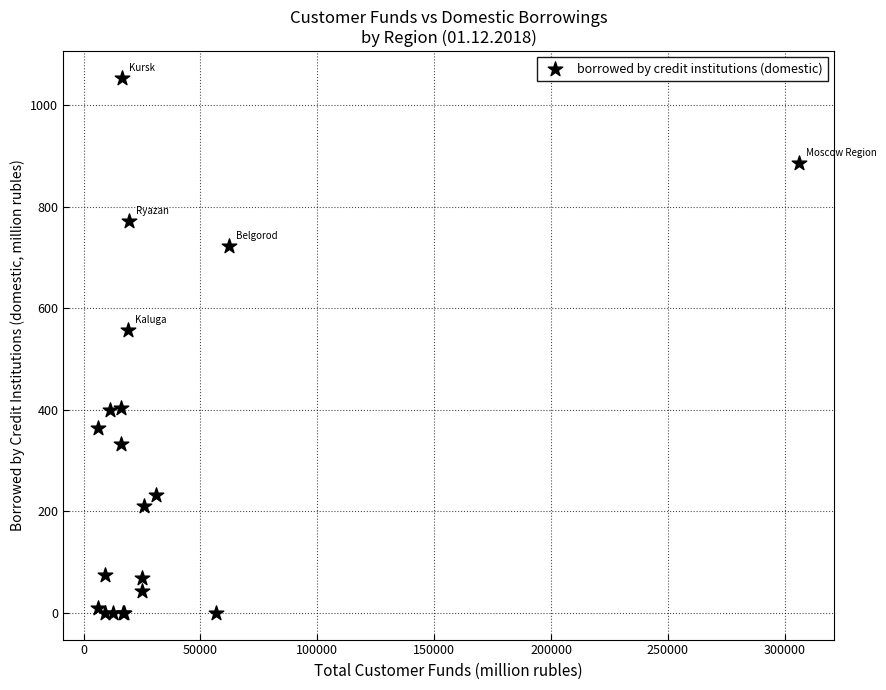

What Y value in the scatter plot is closest to 527?

557